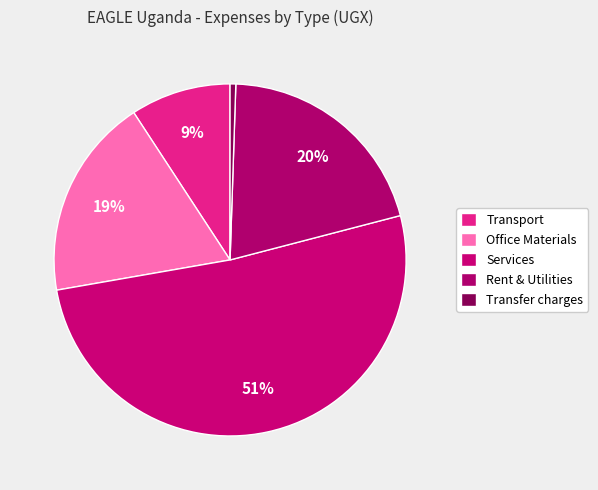

Count the number of slices in the pie.

5